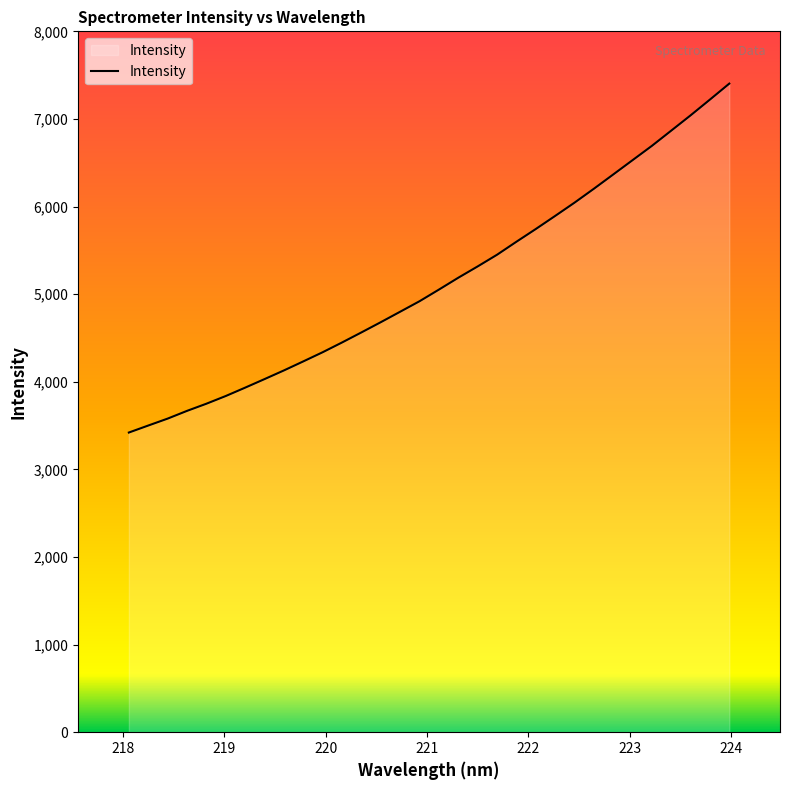

What is the maximum value shown in the chart?

7403.3